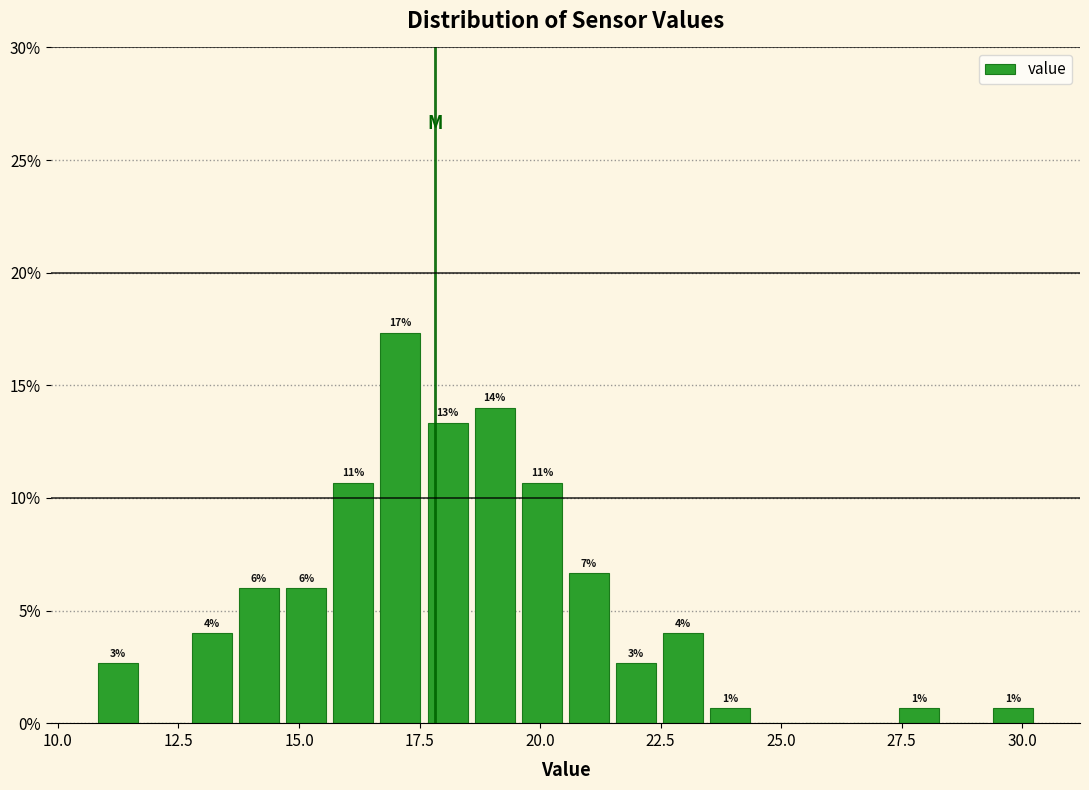

Around what value on the x-axis is the tallest bar? Give the approximate position of its centre, as read against the axis.

17.0